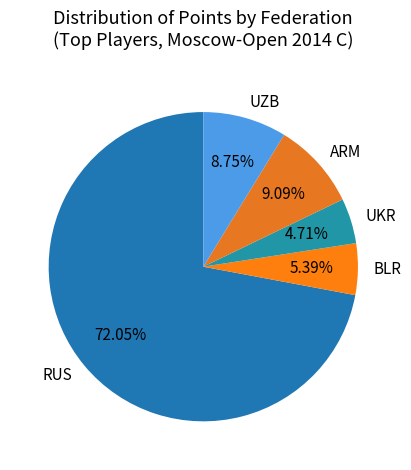

To the nearest percent, what is the difference between the largest and smallest slice percentages?

67%